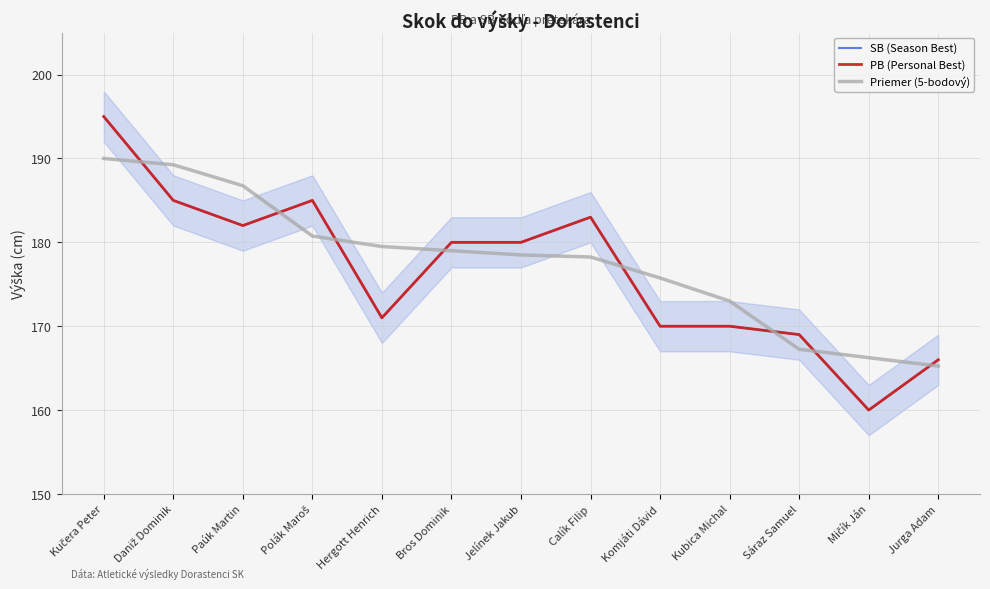

What is the average value of the PB (Personal Best) series?

176.6